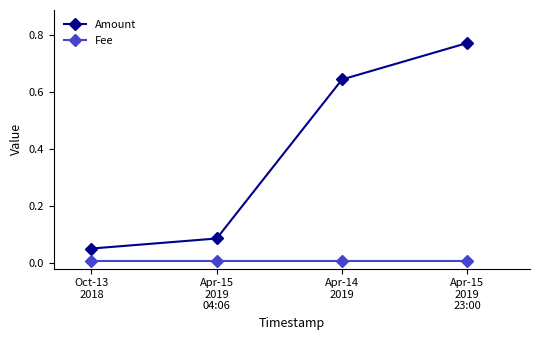

Which series has the largest range (max minus min)?

Amount